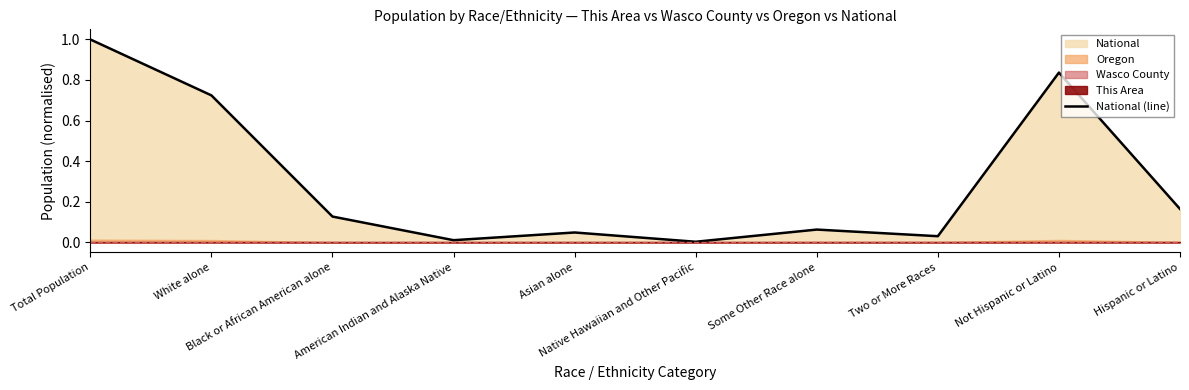

Which has a higher value, Black or African American alone or Not Hispanic or Latino?

Not Hispanic or Latino